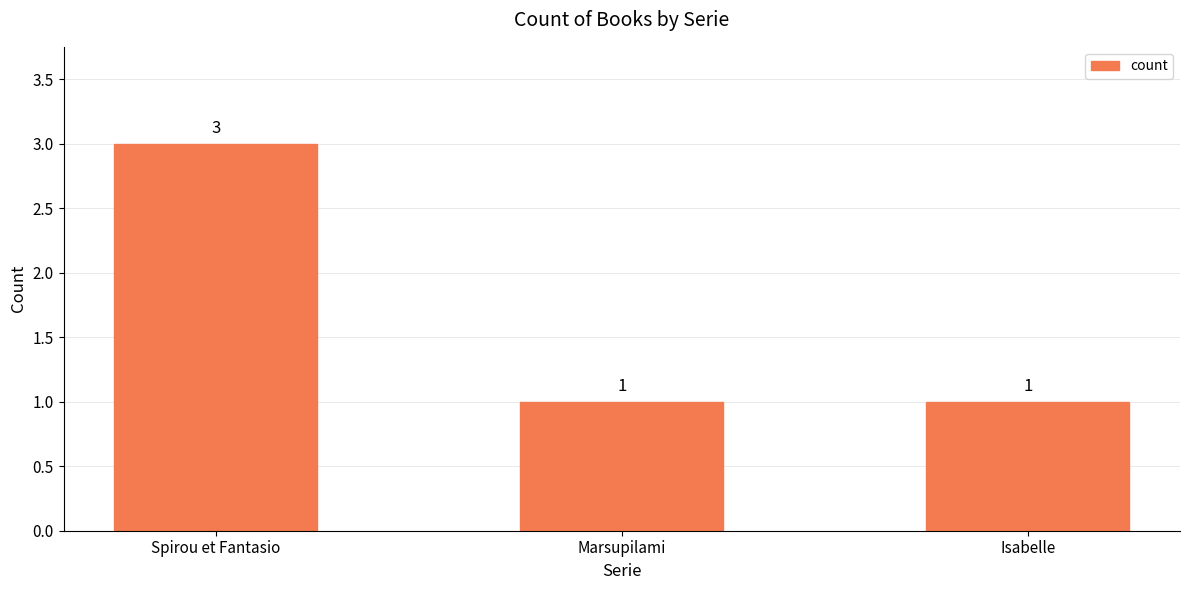

Which label corresponds to the largest value in the chart?

Spirou et Fantasio